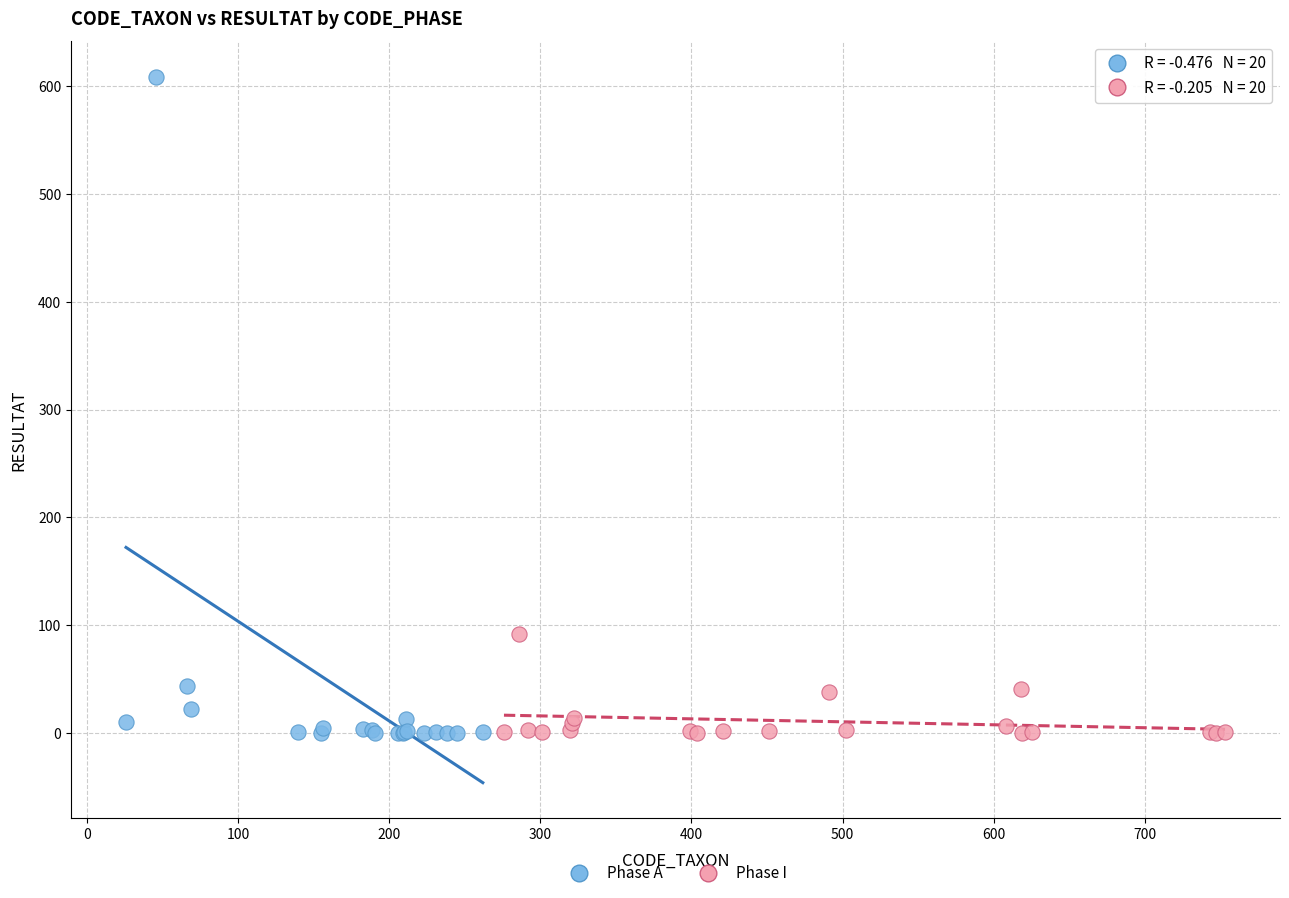

Which series contains the highest Y value?

Phase A